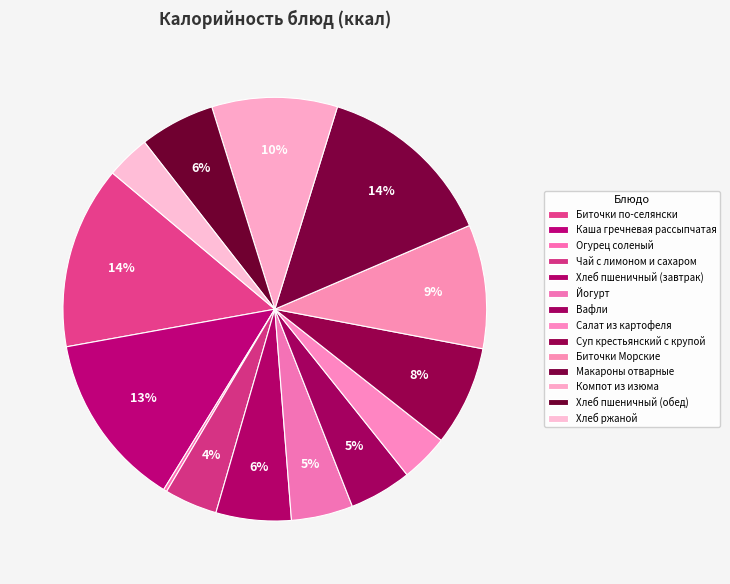

Combined, what portion of the pie is Компот из изюма and Чай с лимоном и сахаром?

13.6%